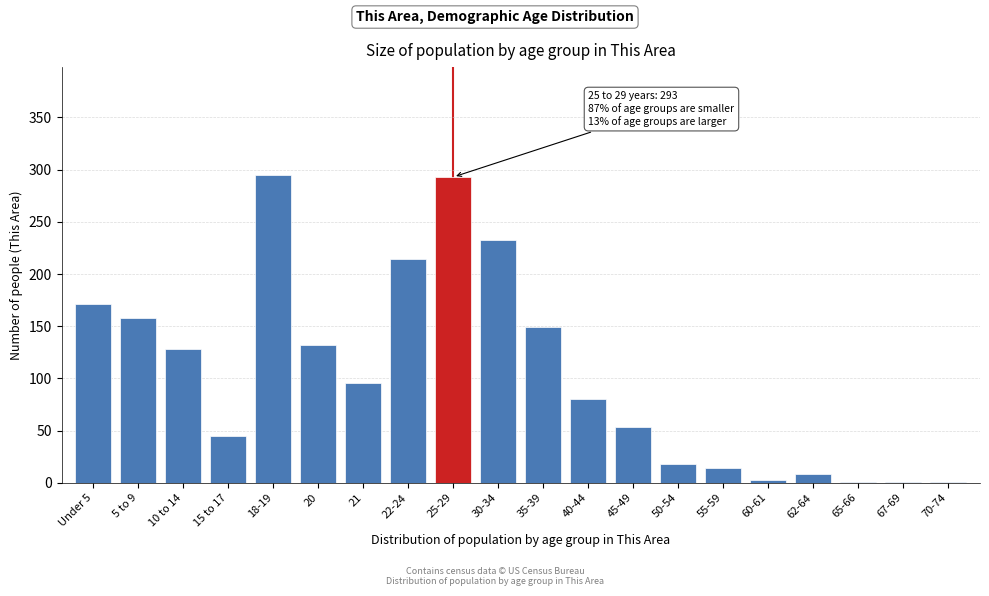

Reading right to left, extract all data points from this chart.

70-74=1	67-69=1	65-66=1	62-64=8	60-61=3	55-59=14	50-54=18	45-49=53	40-44=80	35-39=149	30-34=233	25-29=293	22-24=214	21=96	20=132	18-19=295	15 to 17=45	10 to 14=128	5 to 9=158	Under 5=171